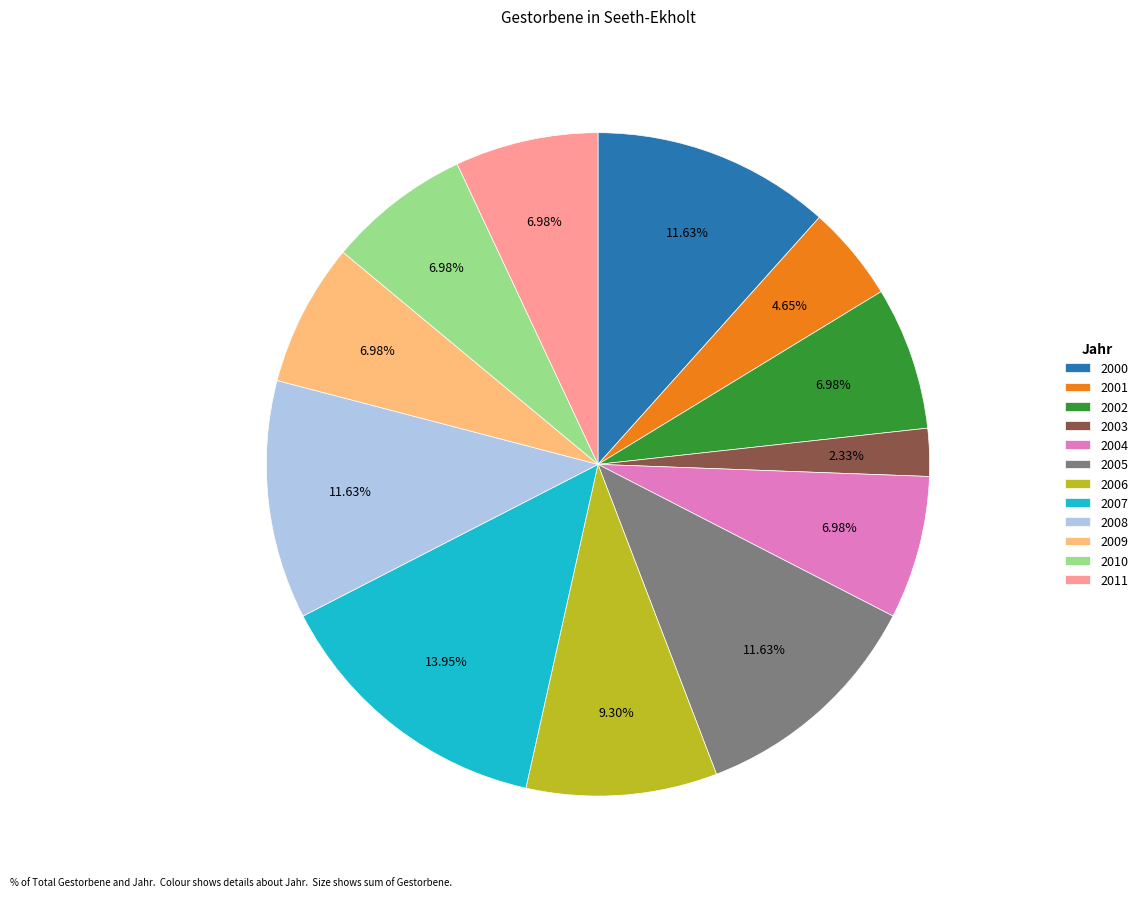

To the nearest percent, what percentage of the pie is 2011?

7%